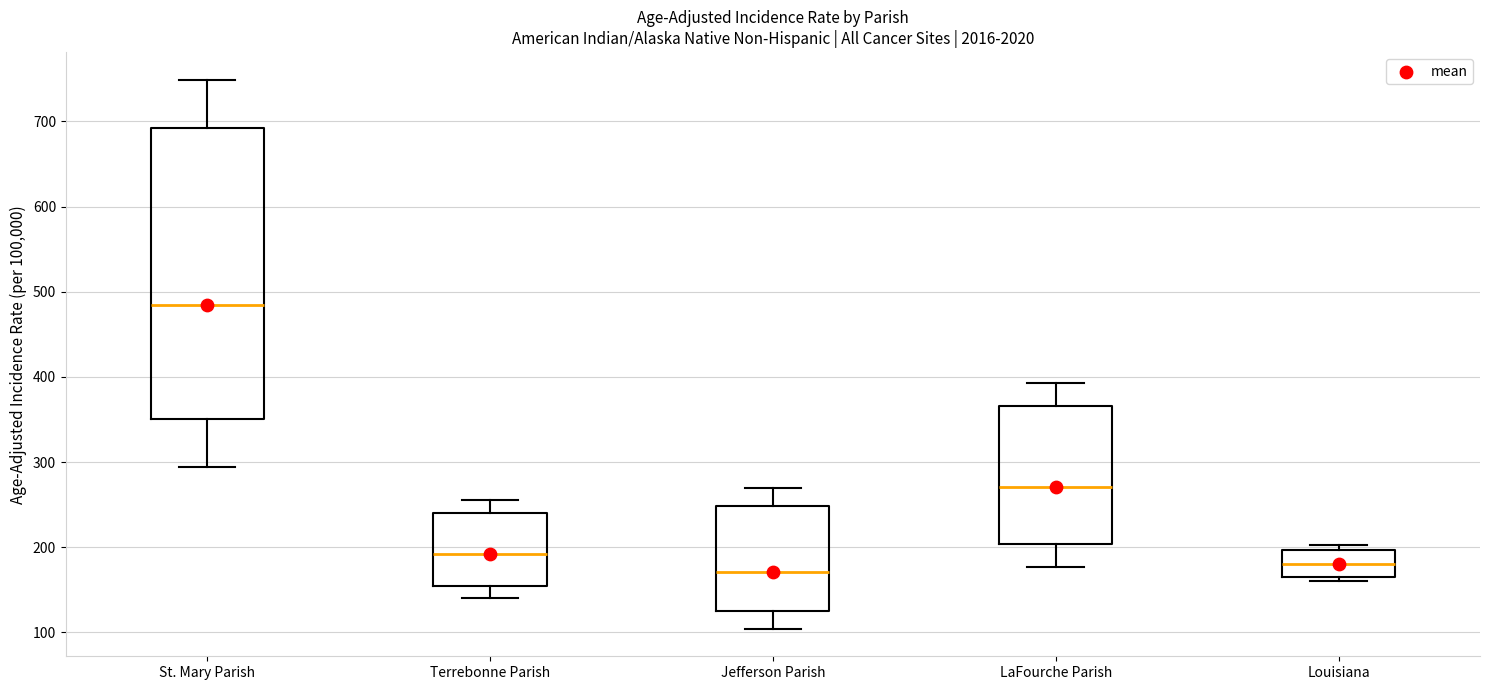

Reading left to right, transcribe this box plot: for each box, give where its median line is, the range the box spans, and where its two whiskers end, as read against the y-axis. The values are not printed on the chart, so give them approximately, as read against the axis.

St. Mary Parish: median 480, box 350 to 690, whiskers 290 to 750
Terrebonne Parish: median 190, box 150 to 240, whiskers 140 to 260
Jefferson Parish: median 170, box 120 to 250, whiskers 100 to 270
LaFourche Parish: median 270, box 200 to 370, whiskers 180 to 390
Louisiana: median 180, box 170 to 200, whiskers 160 to 200 (just above the box's upper edge)